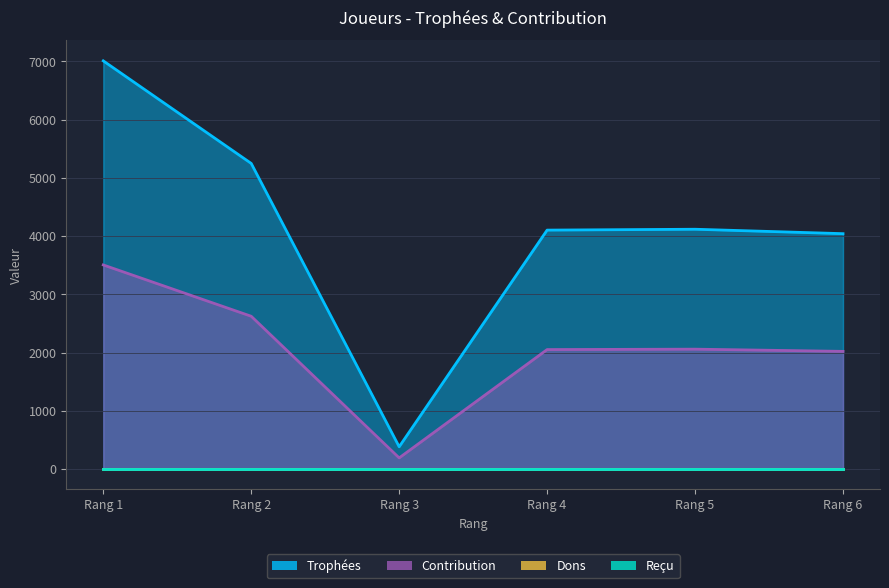

The Trophées series shows 1786 at Rang 5. True or false?

False